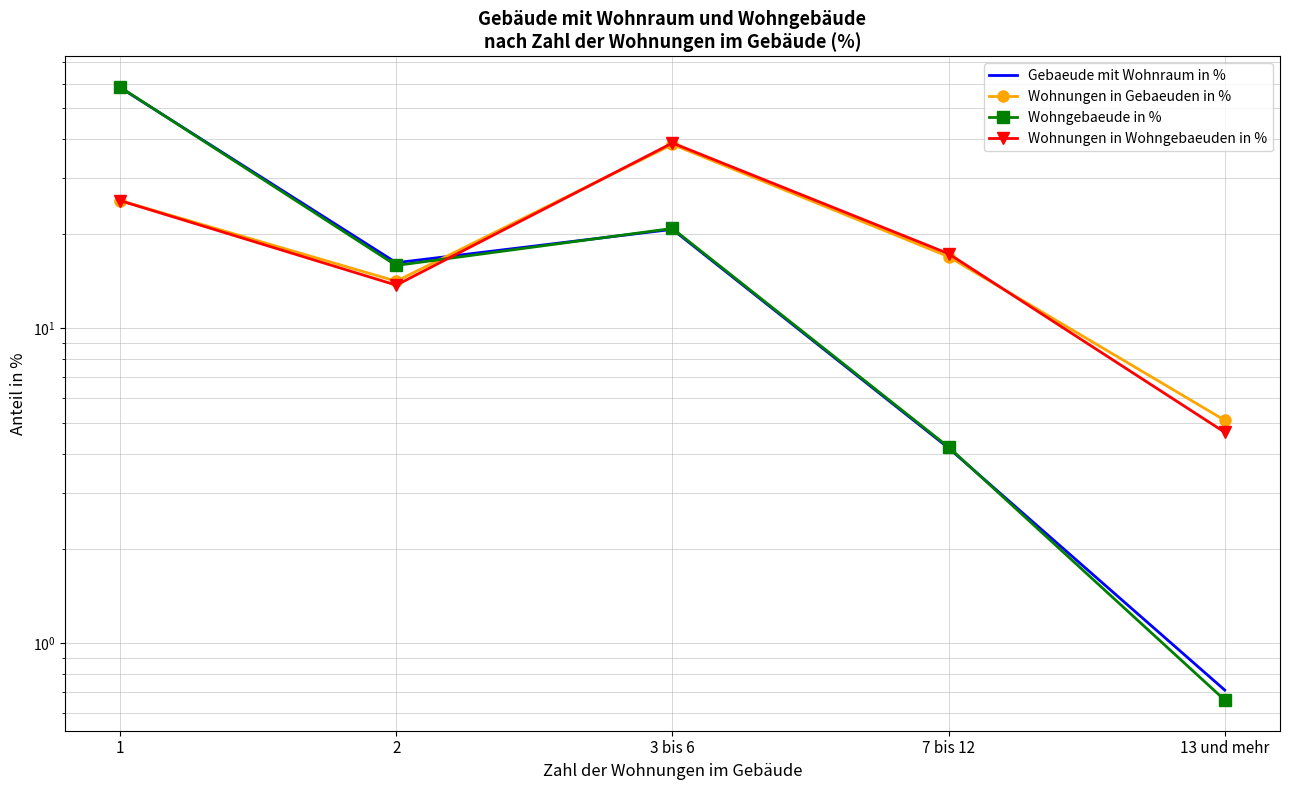

Which series changed the most between 1 and 7 bis 12?

Wohngebaeude in %